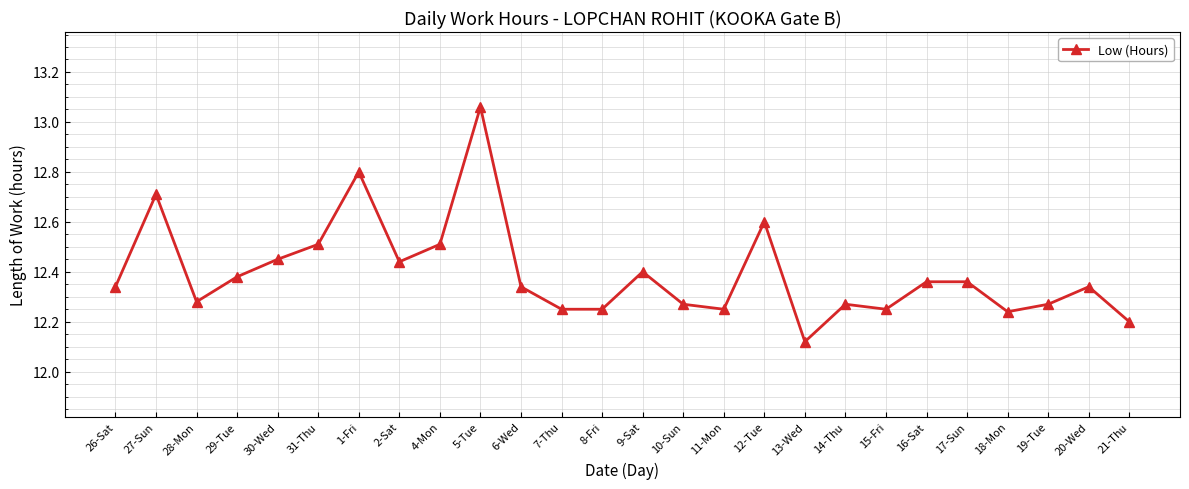

Between 12-Tue and 19-Tue, which is larger?

12-Tue